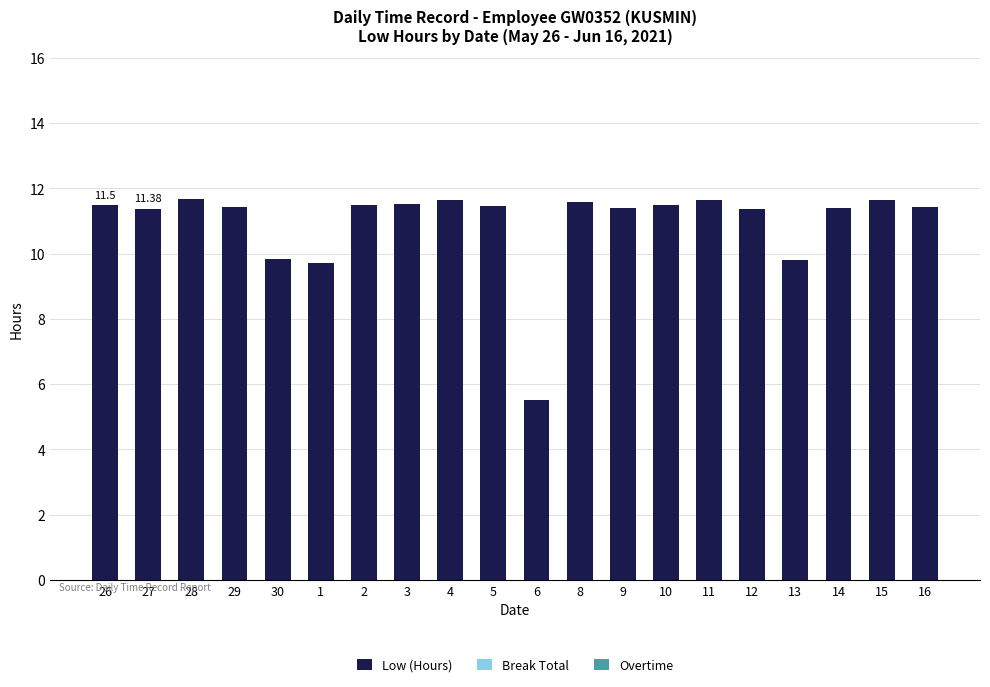

Approximately how many times larger is the value at 14 compared to 2?

1.0